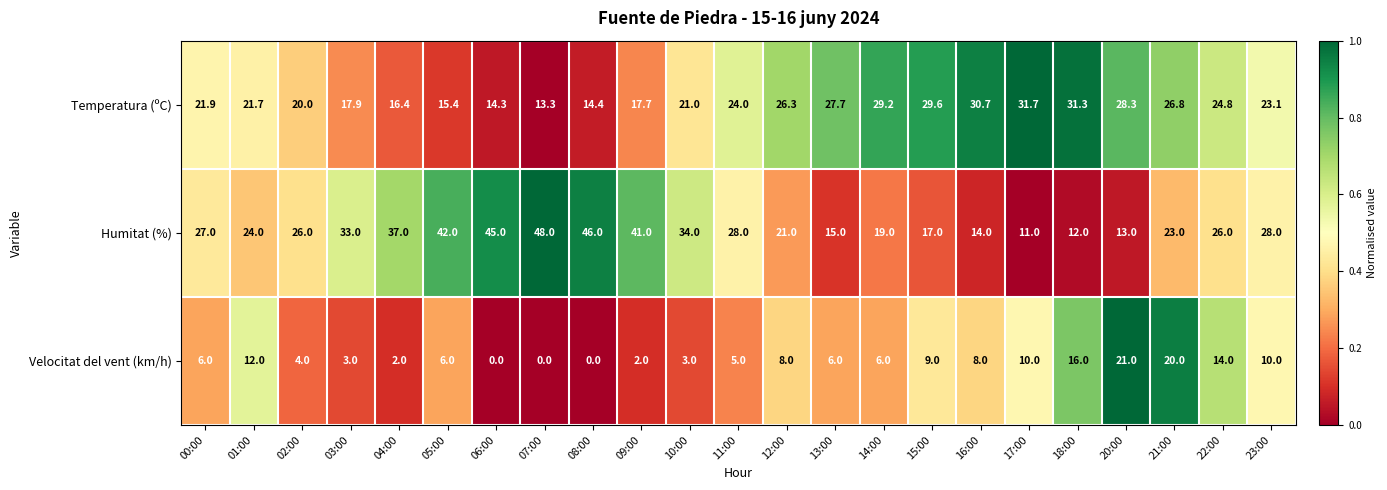

What is the maximum value shown in the chart?

48.0